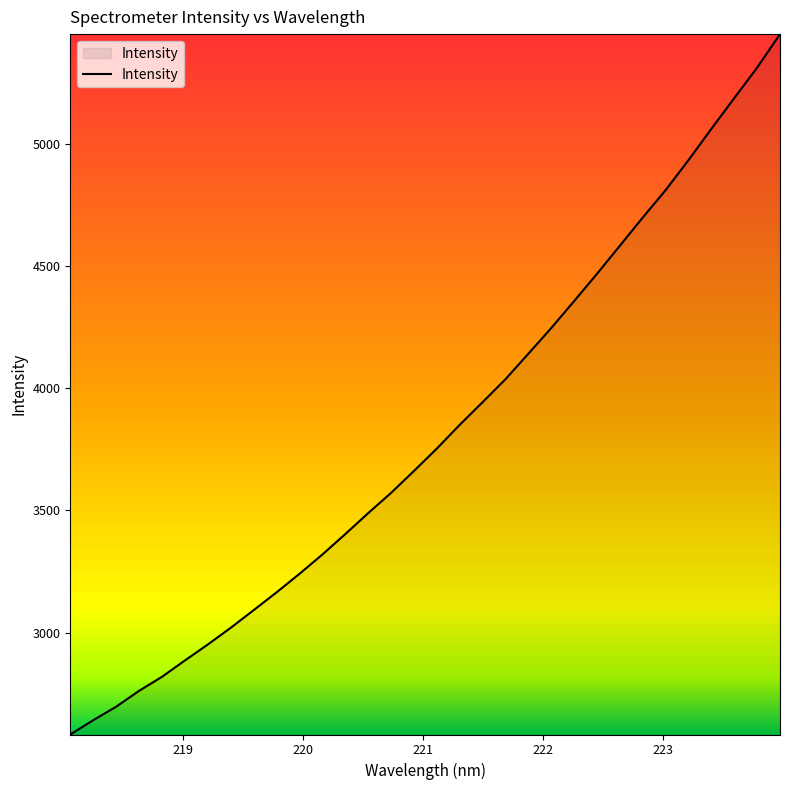

What is the smallest value displayed?

2583.2